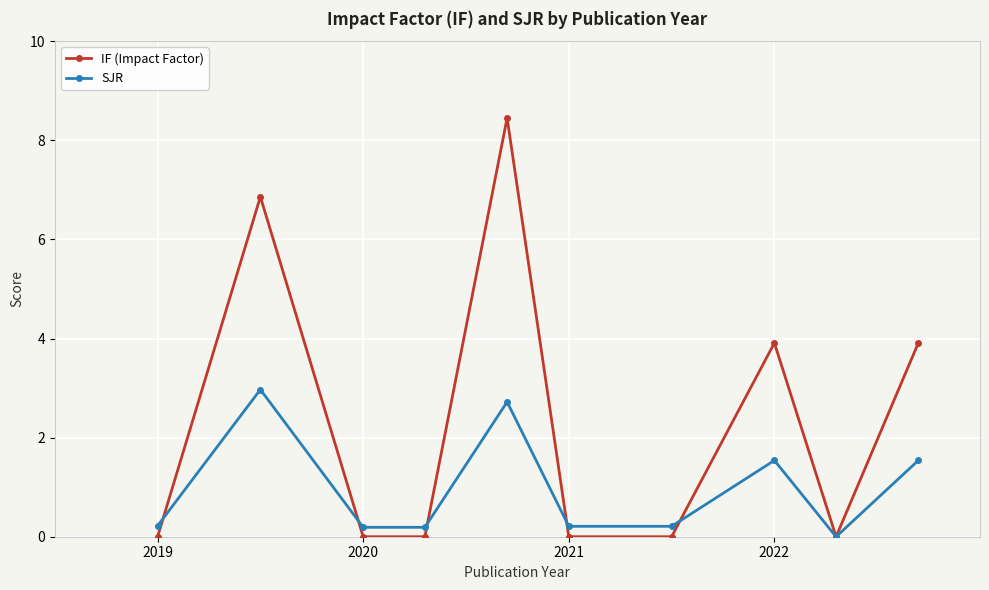

List the series in order of their overall mean, lowest first.

SJR, IF (Impact Factor)